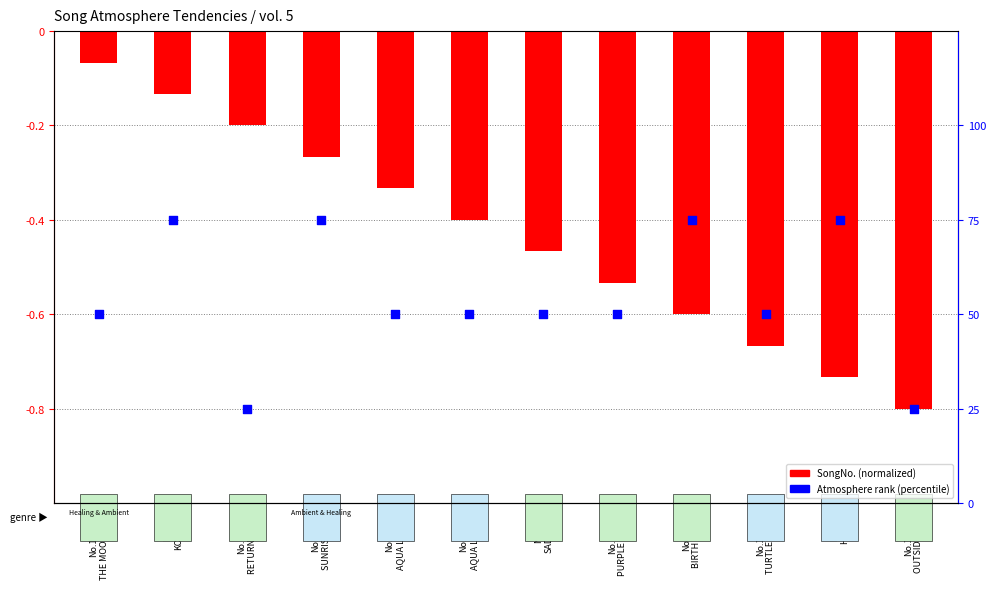

What are all the series names shown in the legend?

SongNo. (normalized), Atmosphere rank